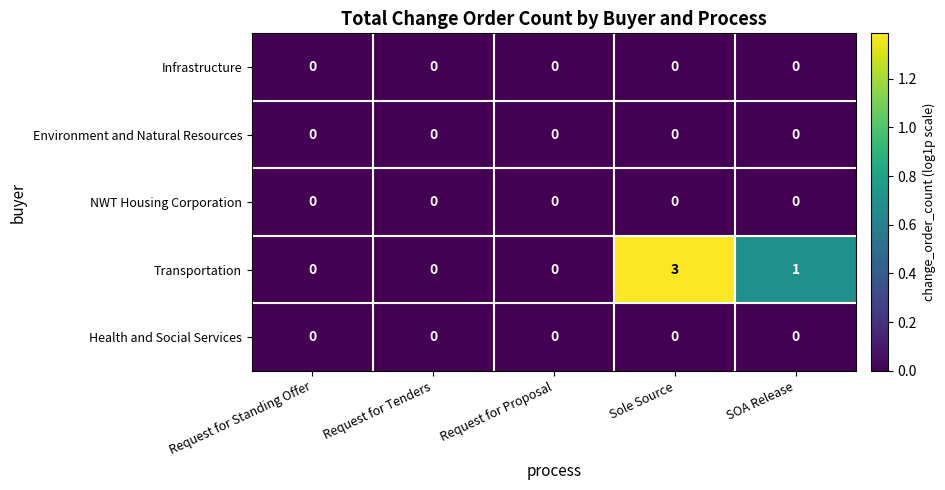

At which category is the sum across all series the highest?

Sole Source